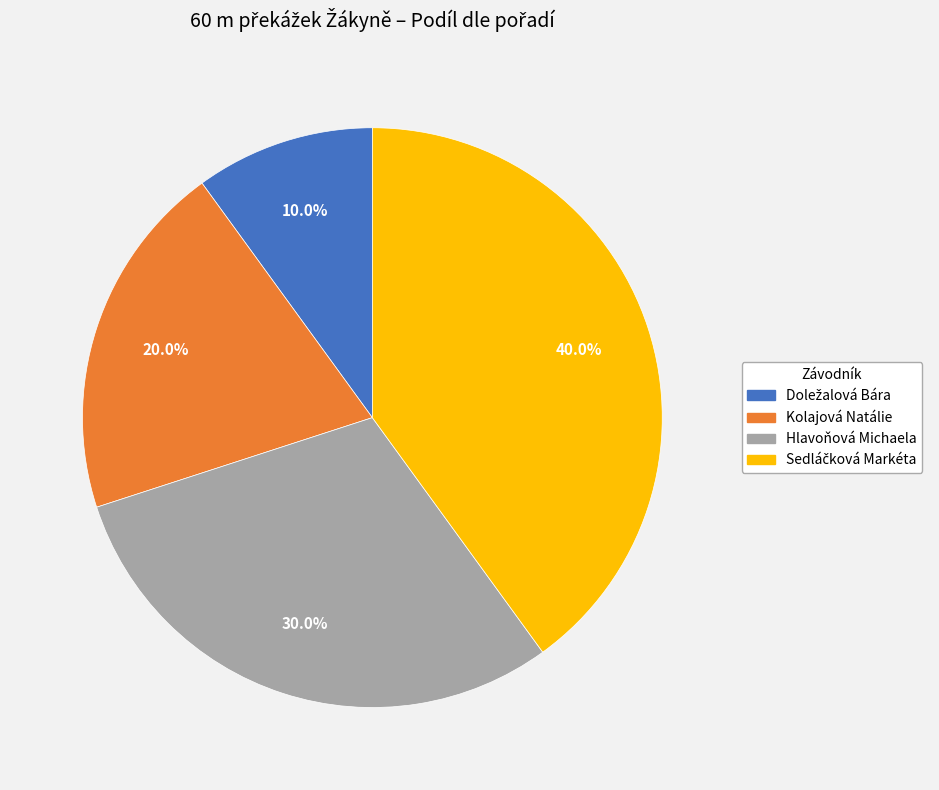

Is there any slice that represents more than half of the pie?

No